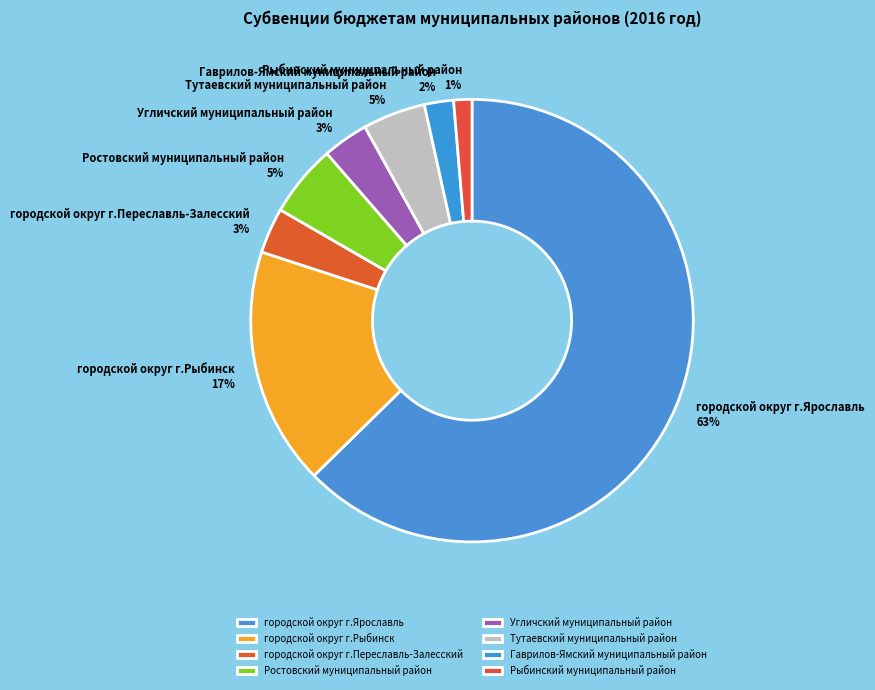

Is the sum of Угличский муниципальный район and Гаврилов-Ямский муниципальный район greater than half?

No